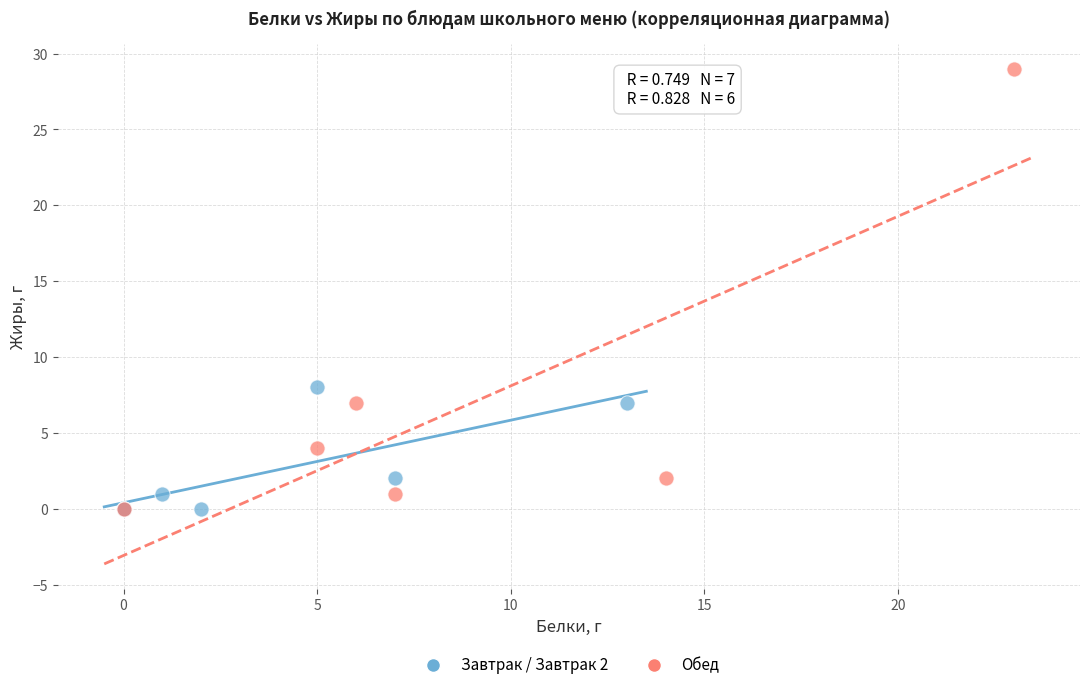

Which series contains the highest Y value?

Обед